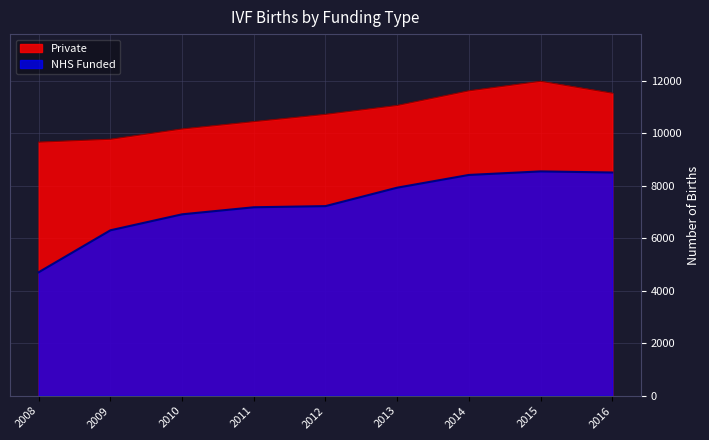

At which category does the chart reach its minimum across all series?

2008